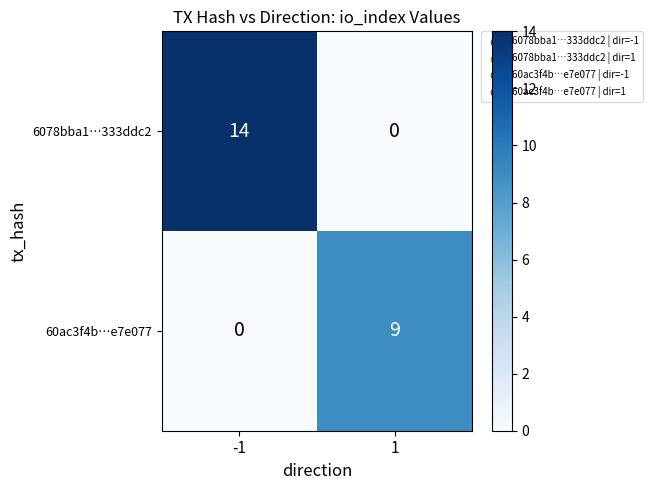

What is the difference between the highest and lowest values at 1?

9